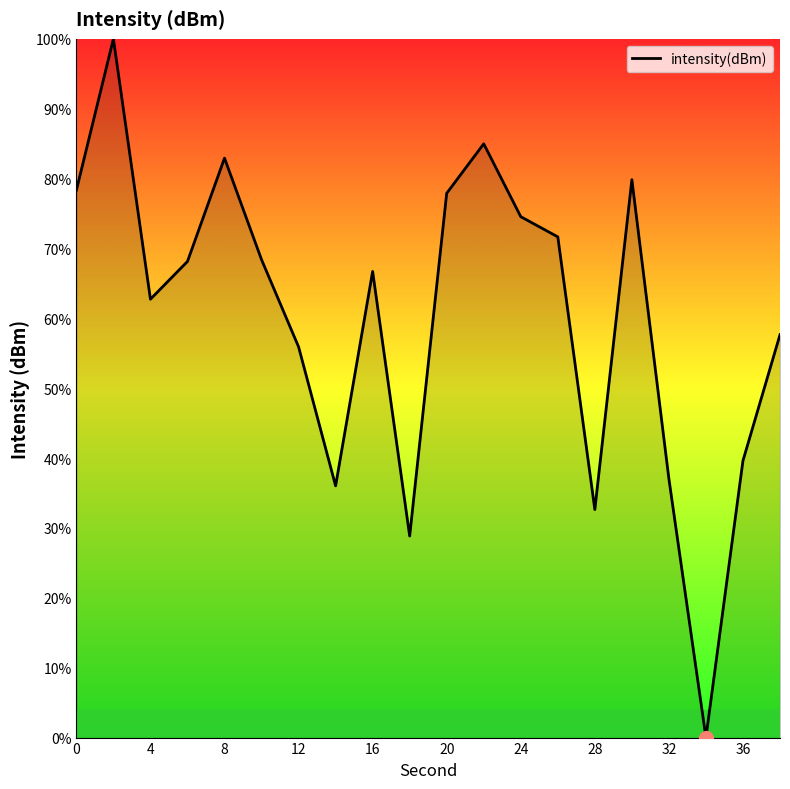

What is the maximum value shown in the chart?

100.0